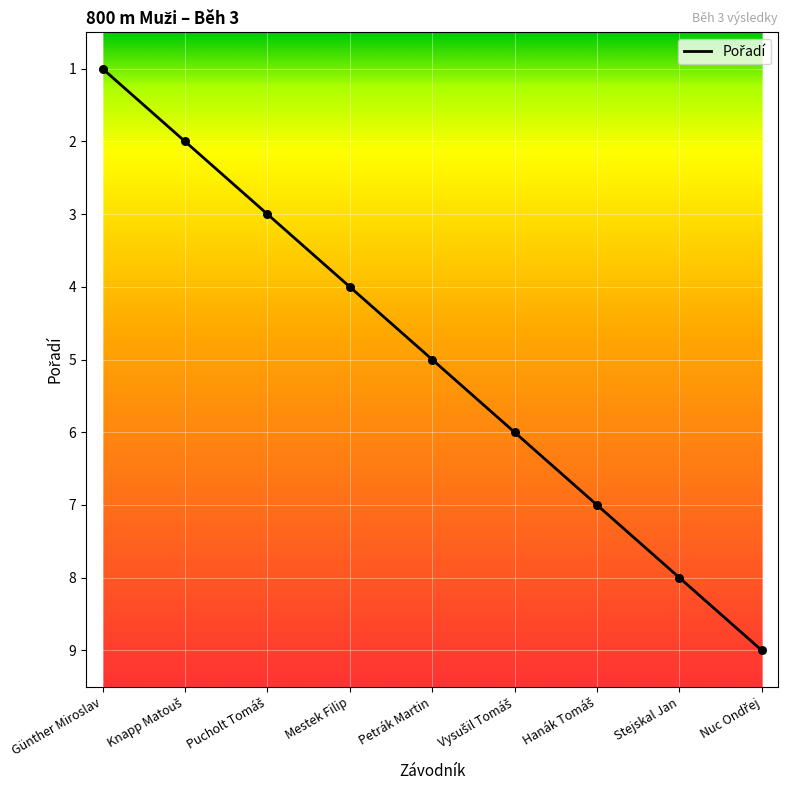

What is the change in value from Günther Miroslav to Stejskal Jan?

+7